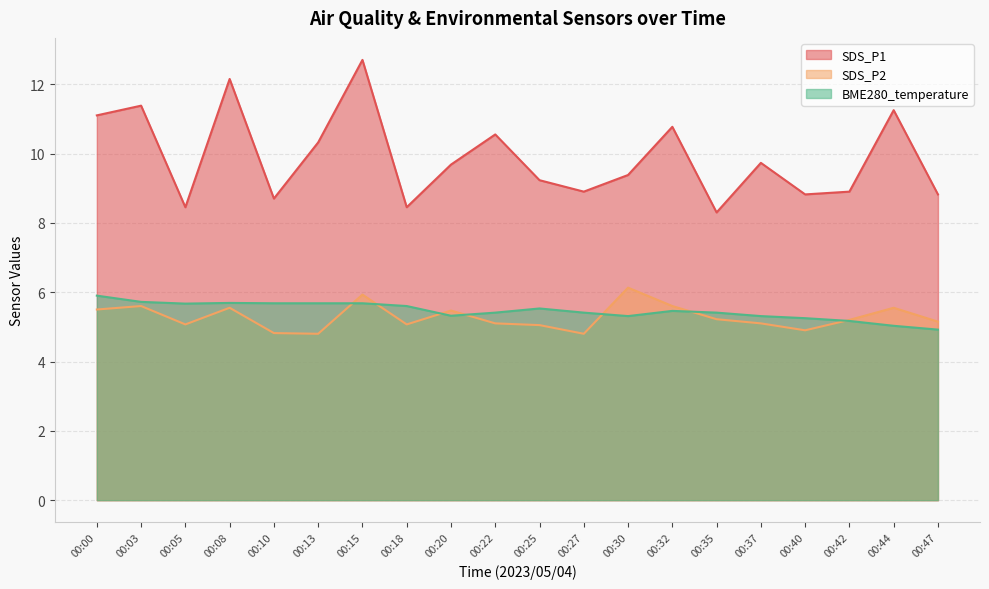

List the series in order of their peak value, lowest first.

BME280_temperature, SDS_P2, SDS_P1